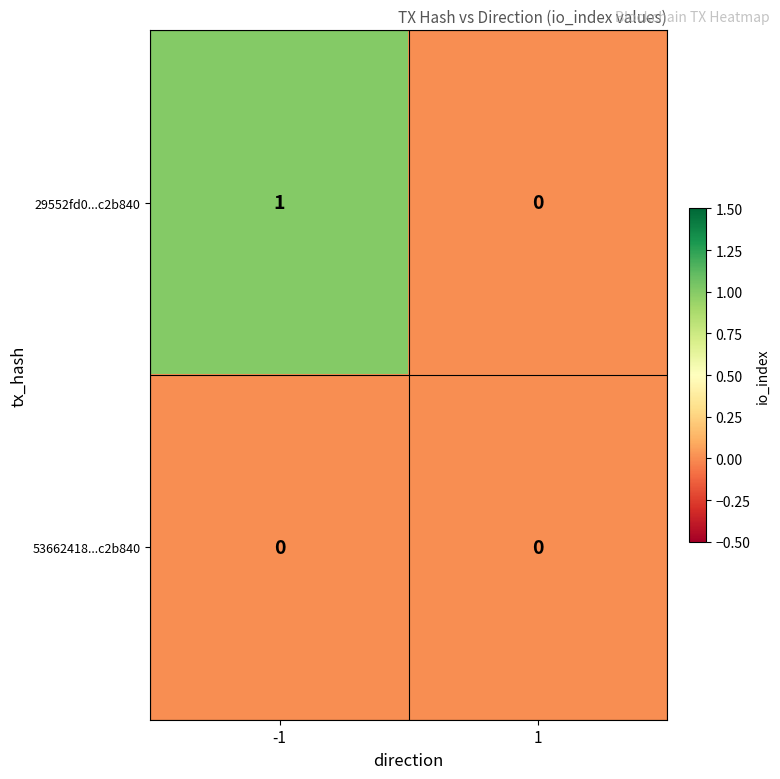

True or false: 29552fd0...c2b840 has a value of 0 at 1.

True